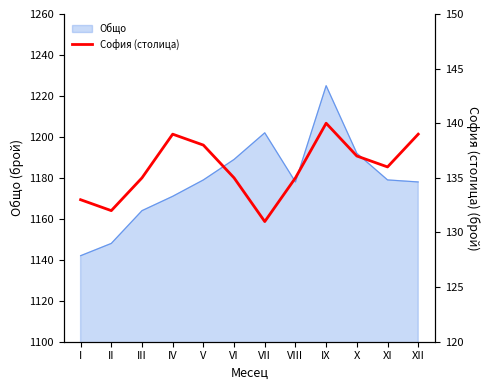

Approximately how many times larger is the value at XII compared to XI?

1.0